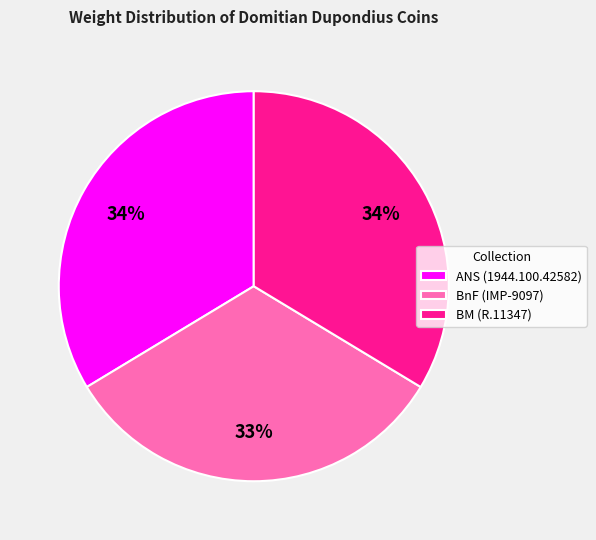

To the nearest percent, what is the average slice percentage?

33%